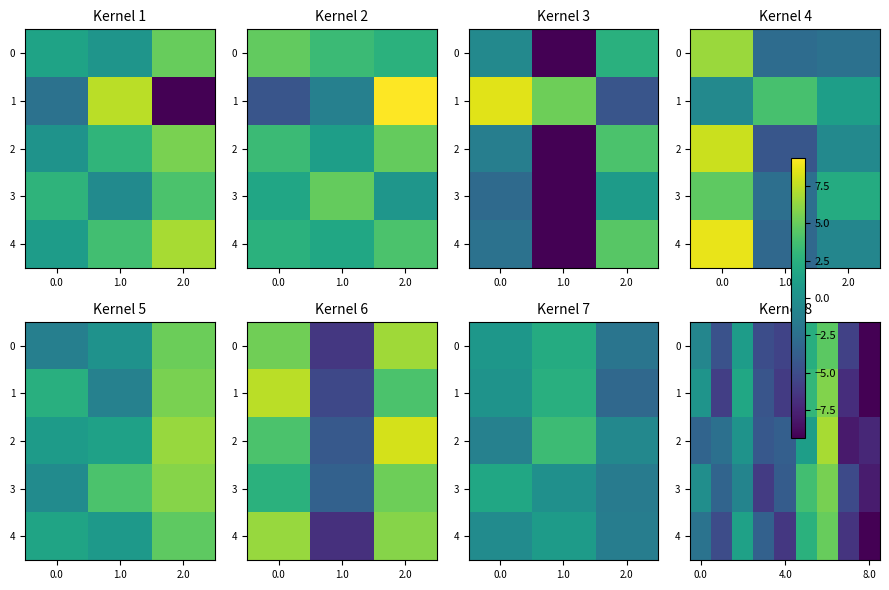

What is the maximum value for 3?

5.5